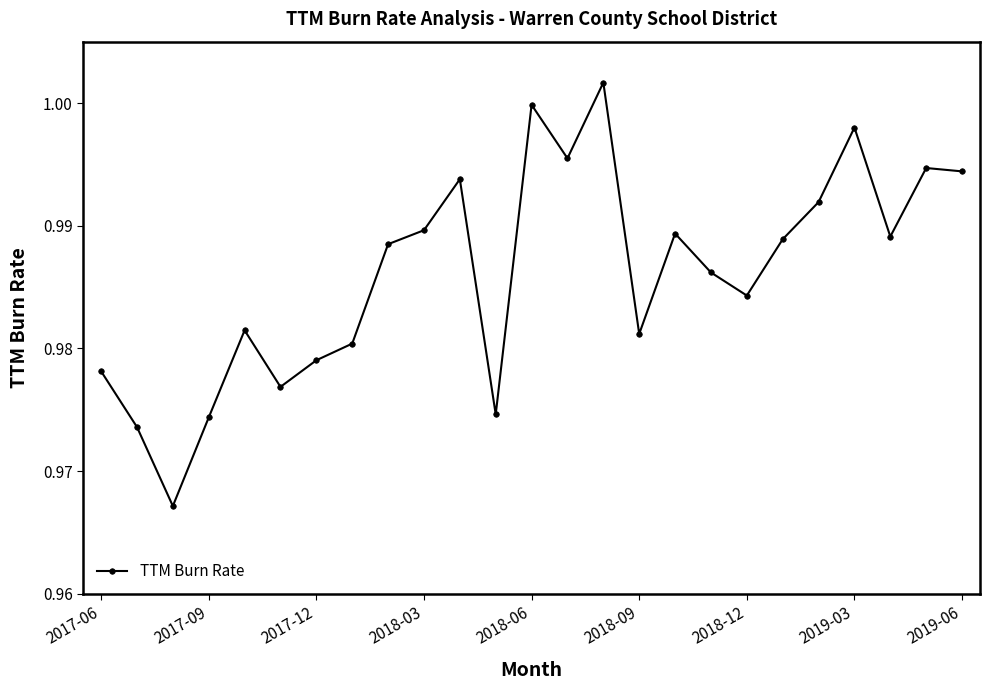

True or false: there are more than 1 points higher than both neighbors.

True